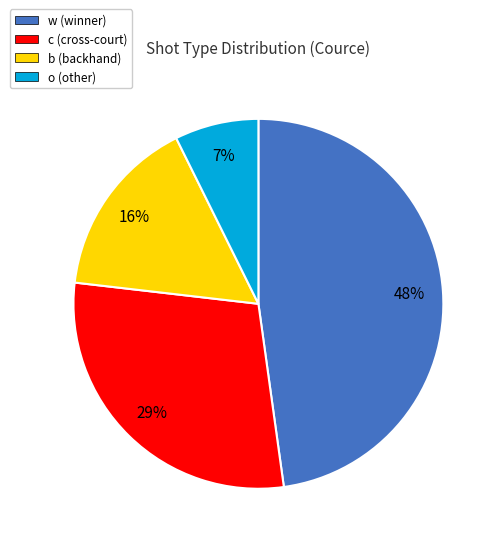

Count the number of slices in the pie.

4